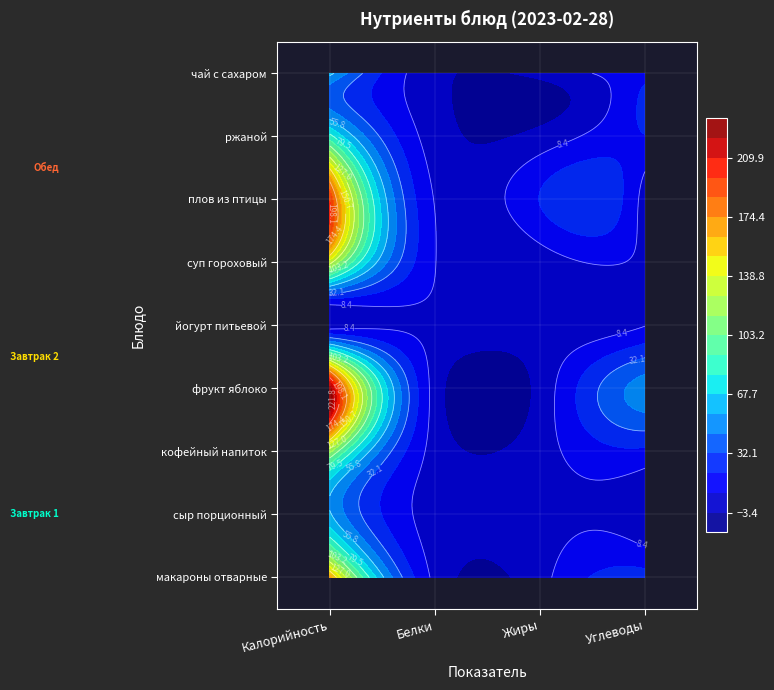

Reading left to right, list all the values displayed in this chart.

макароны отварные: 168.4	5.5	4.5	26.4
сыр порционный: 57.5	3.7	4.7	0.0
кофейный напиток: 118.6	4.1	3.5	17.6
фрукт яблоко: 225.7	3.7	0.5	49.3
йогурт питьевой: 2.0	6.0	1.0	8.0
суп гороховый: 132.0	8.9	2.4	4.4
плов из птицы: 196.5	7.8	20.7	2.1
ржаной: 84.0	2.5	0.4	19.8
чай с сахаром: 60.0	0.0	0.0	15.0